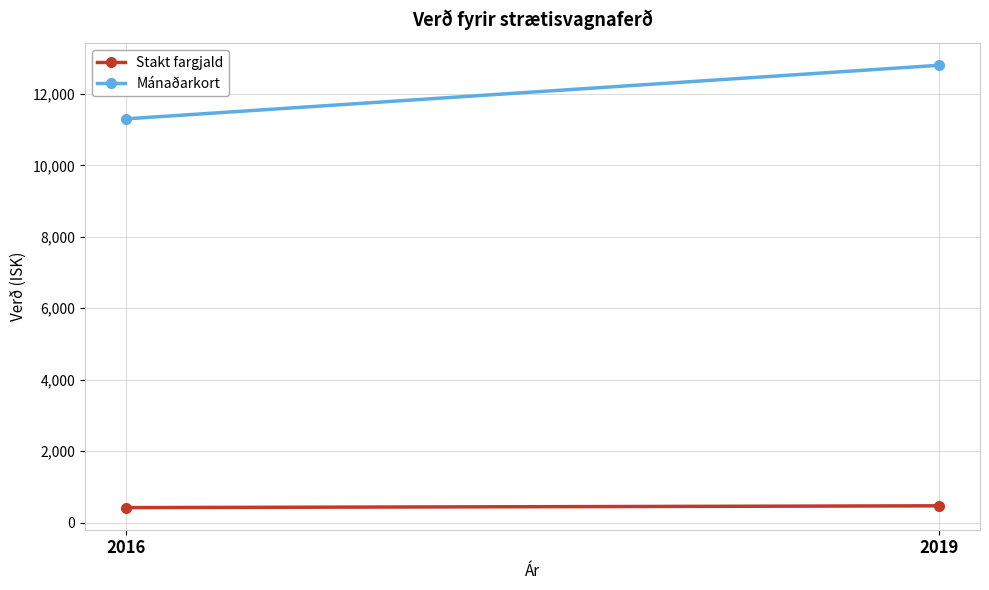

What is the average value of the Stakt fargjald series?

445